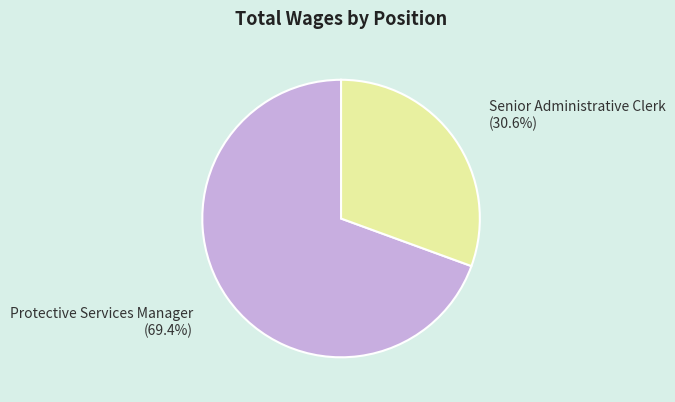

What percentage do Senior Administrative Clerk and Protective Services Manager together represent?

100.0%